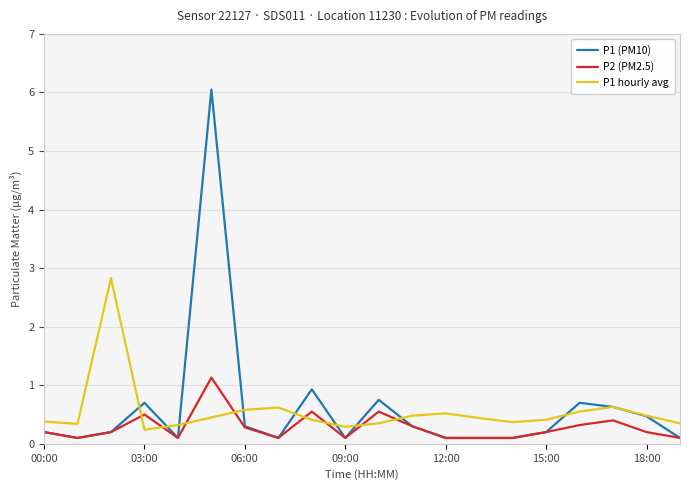

List the series in order of their peak value, highest first.

P1 (PM10), P1 hourly avg, P2 (PM2.5)